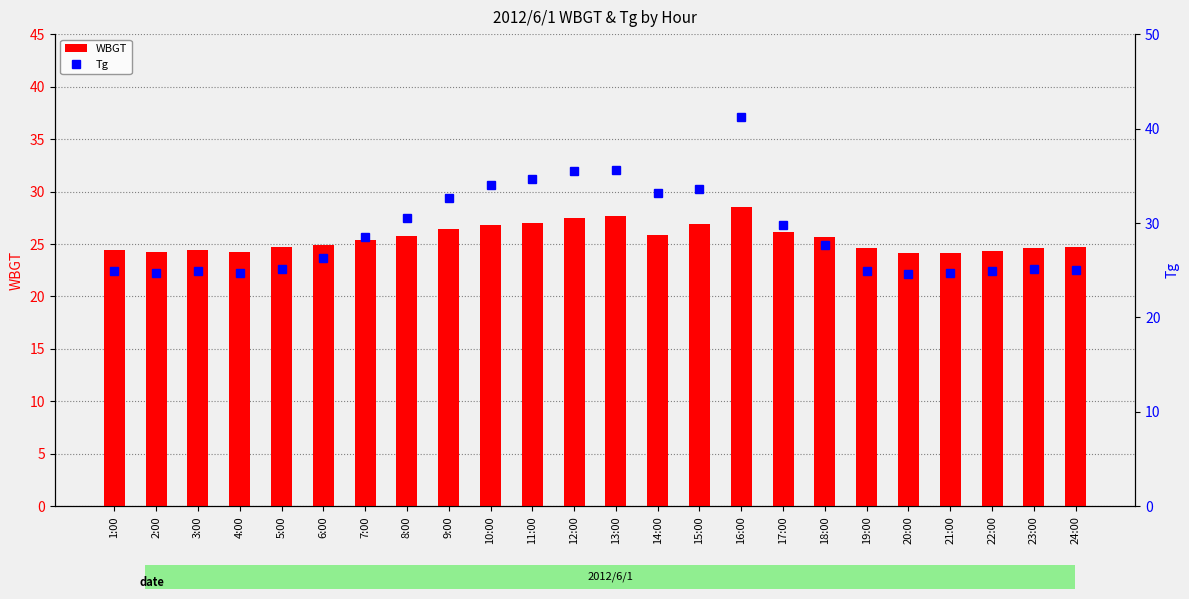

Which series changed the most between 7:00 and 13:00?

Tg